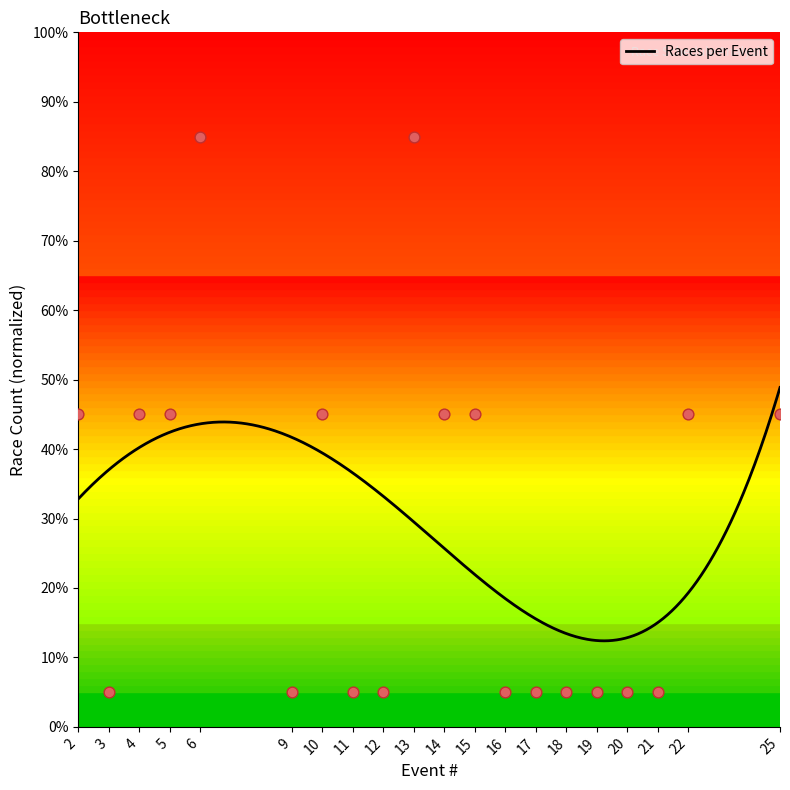

Which has a higher value, 22 or 10?

22